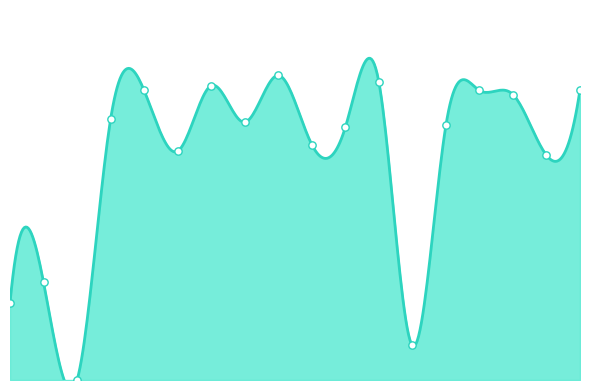

Approximately how many times larger is the value at 06:08 compared to 01:14?

1.1